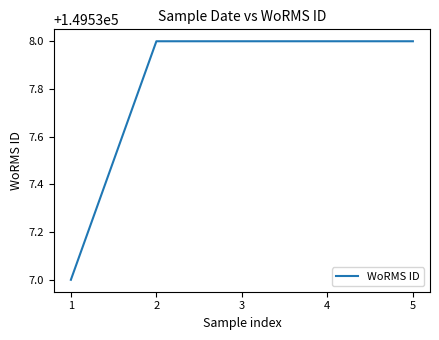

What is the average value?

149538